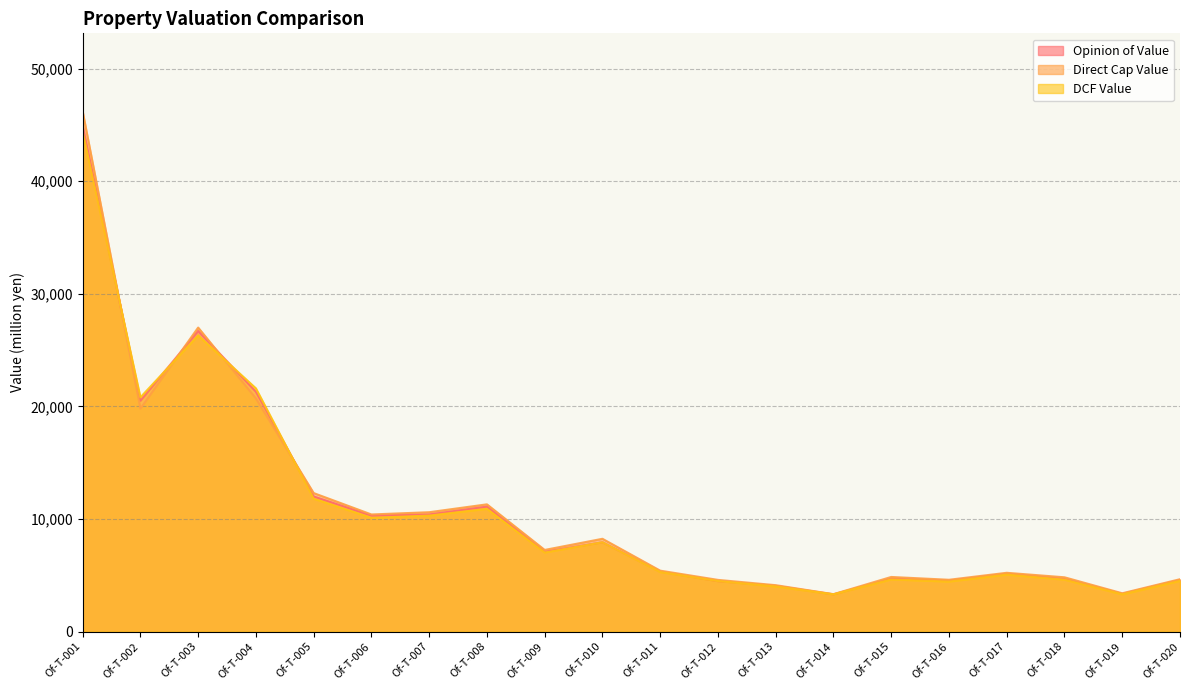

How many intersections are there between Direct Cap Value and DCF Value?

4